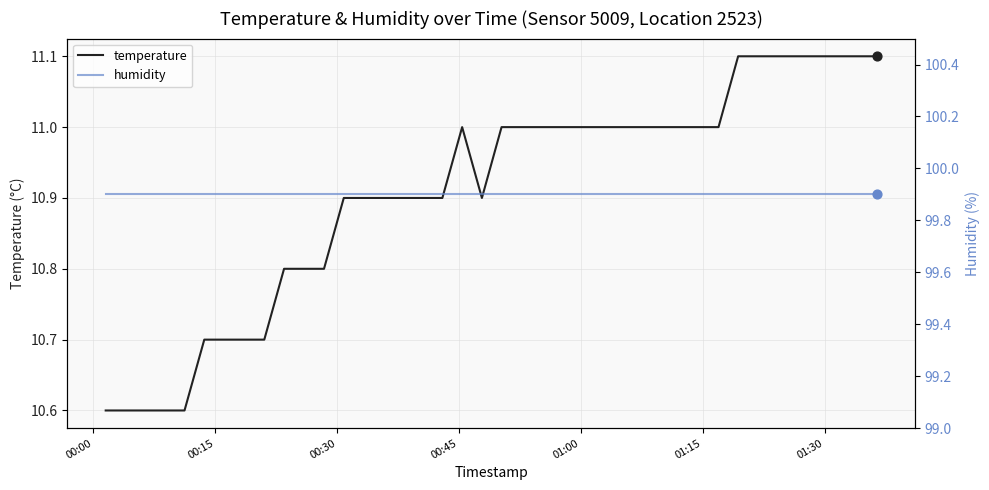

At how many categories does at least one series exceed 59?

40